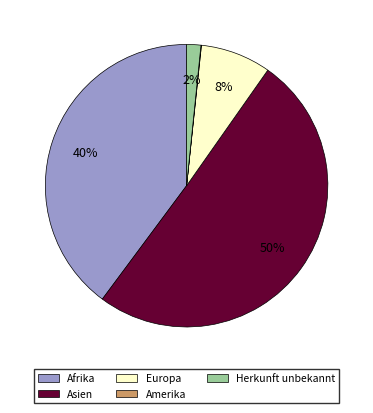

What is the majority slice?

Asien